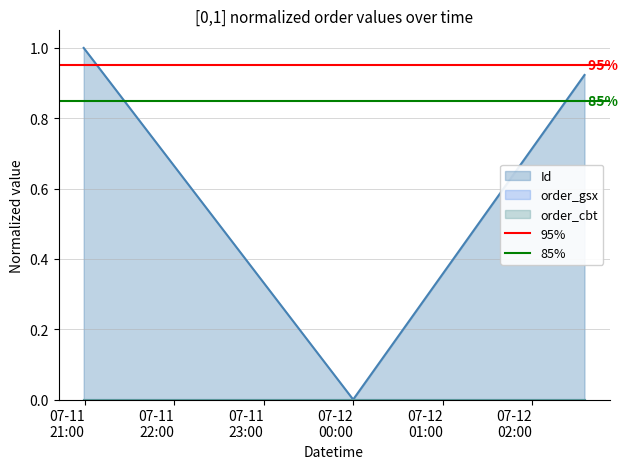

What is the maximum value for Id?

1.0